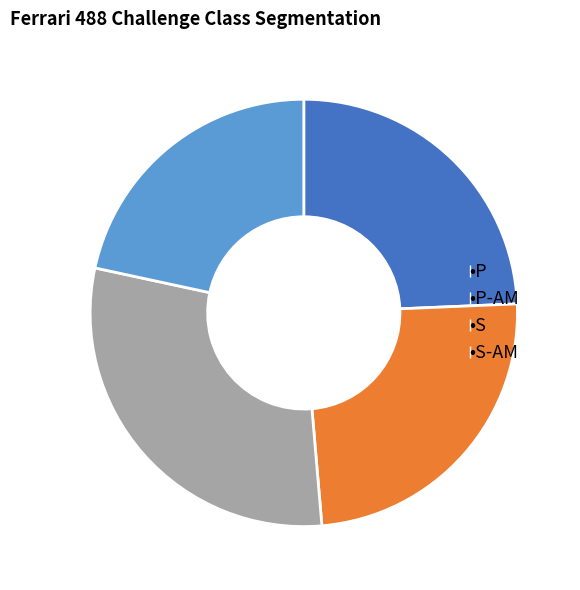

Does any single category account for the majority?

No